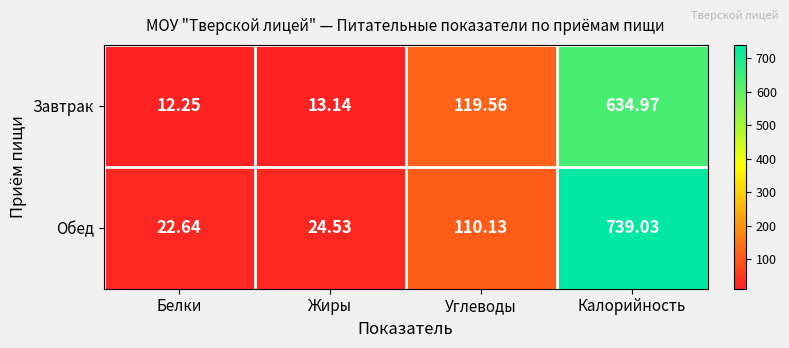

List the series in order of their peak value, lowest first.

Завтрак, Обед